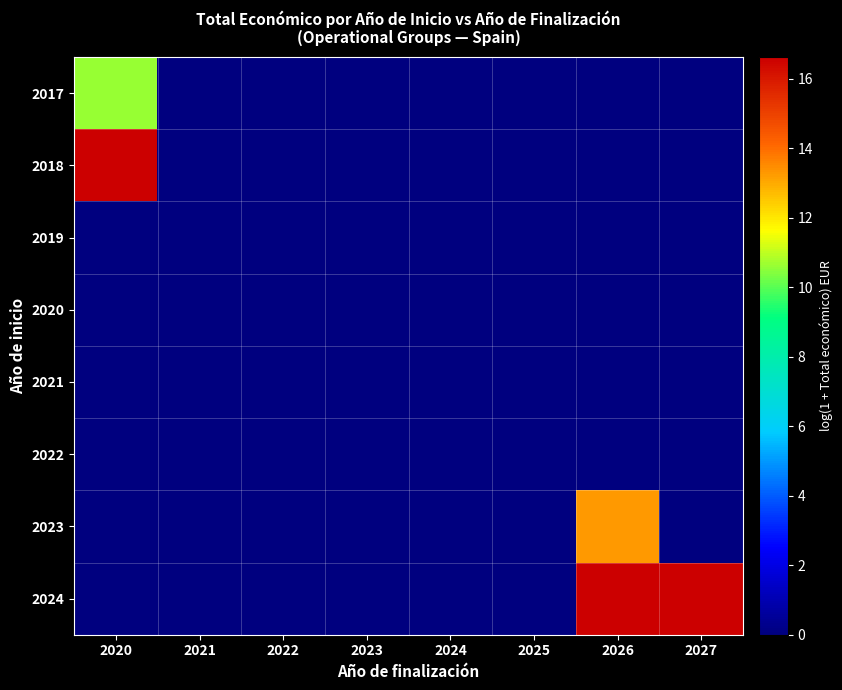

List the series in order of their peak value, highest first.

2018, 2024, 2023, 2017, 2019, 2020, 2021, 2022